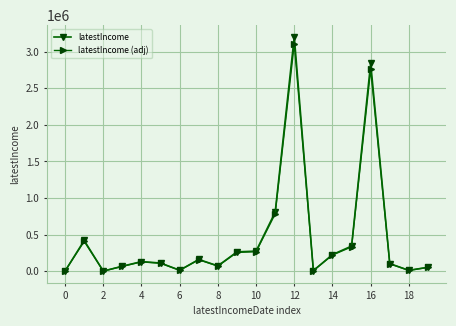

What are all the series names shown in the legend?

latestIncome, latestIncome (adj)